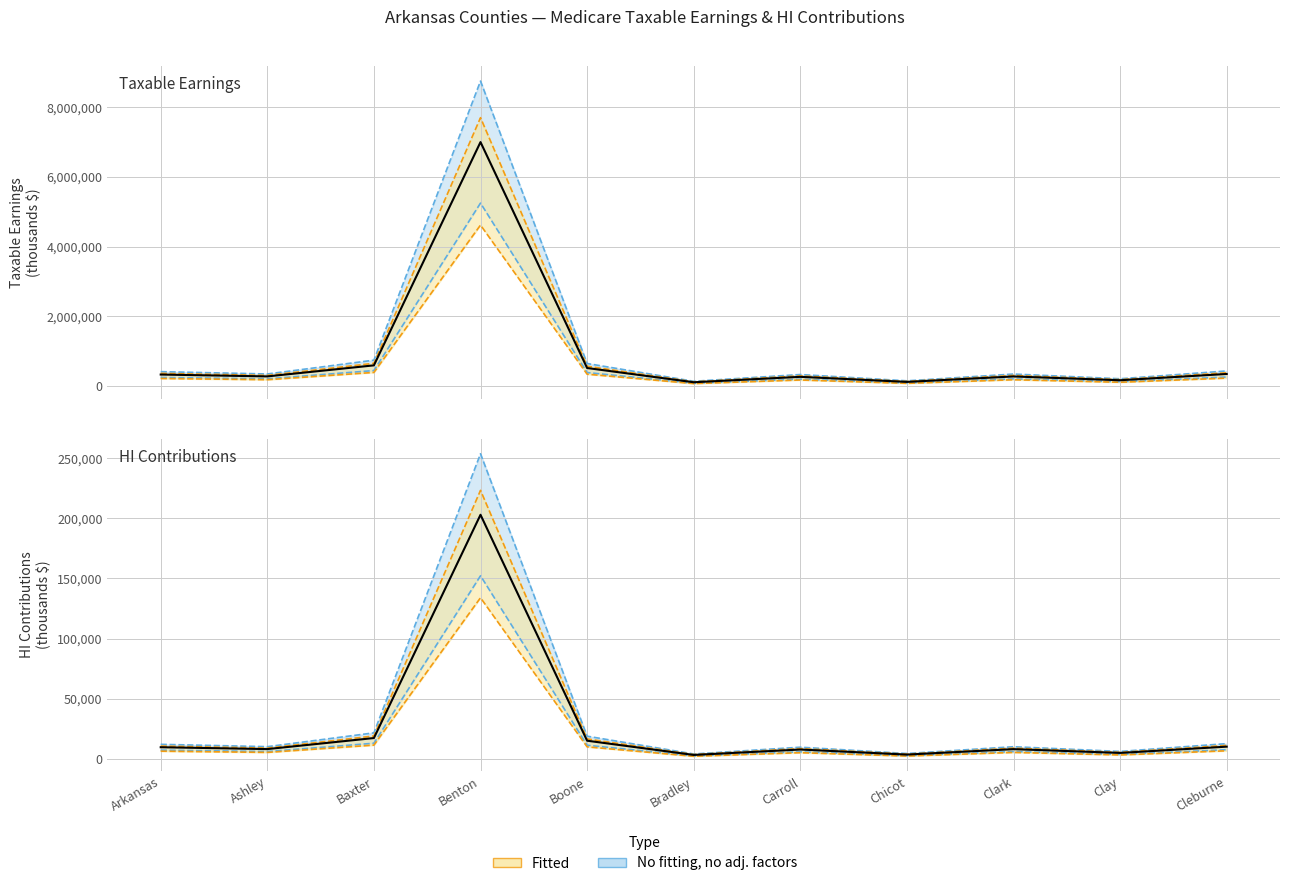

Rank the series by their average value, from lowest to highest.

HI Contributions Total (thousands), Taxable Earnings Total (thousands)